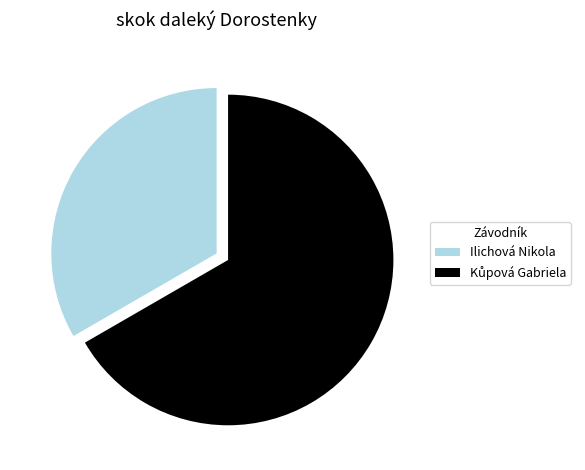

Which slice is the smallest?

Ilichová Nikola